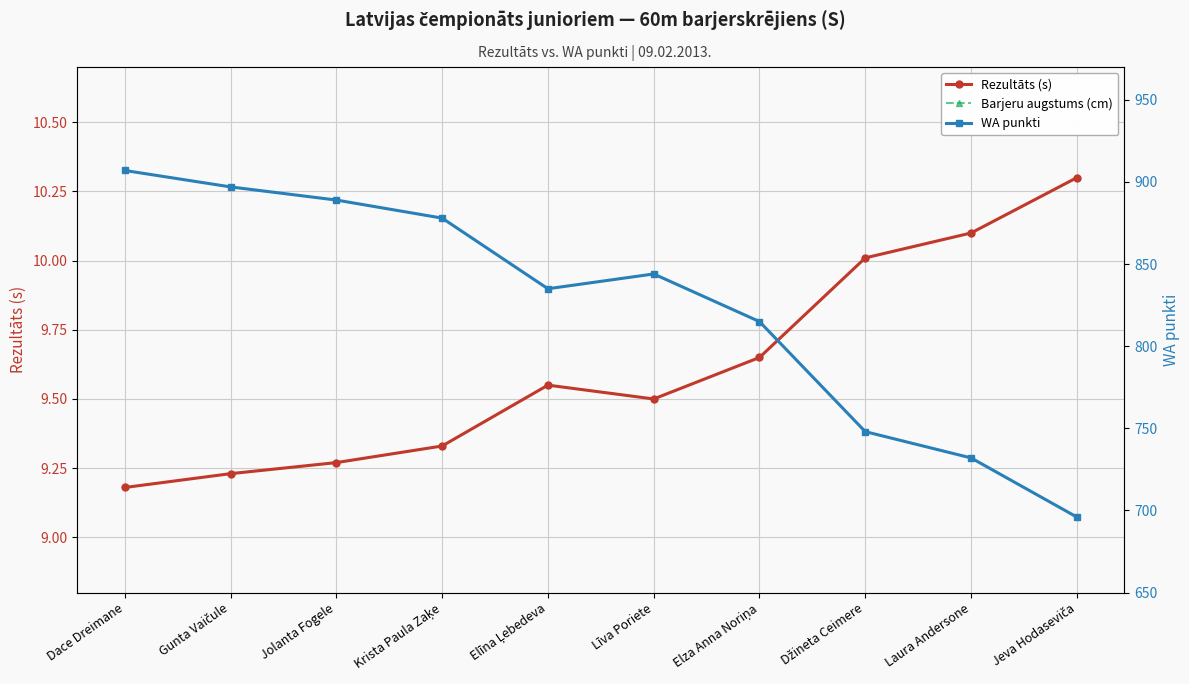

What is the highest value of the Rezultāts (s) series?

10.3